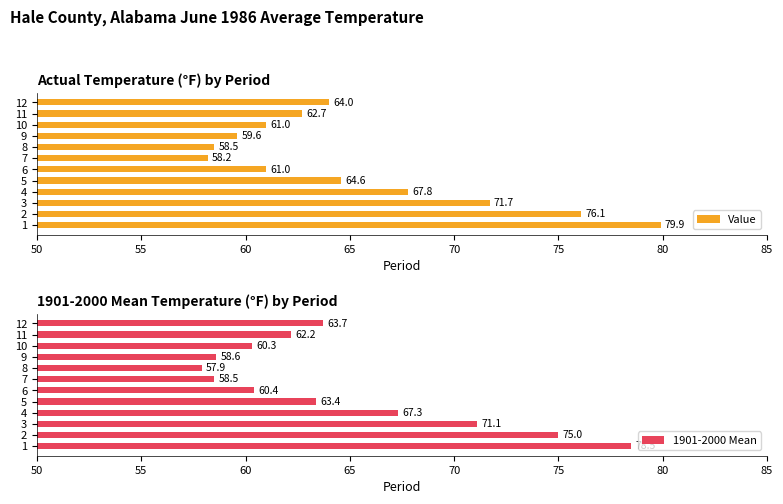

How many values in the 1901-2000 Mean series are below 63?

6